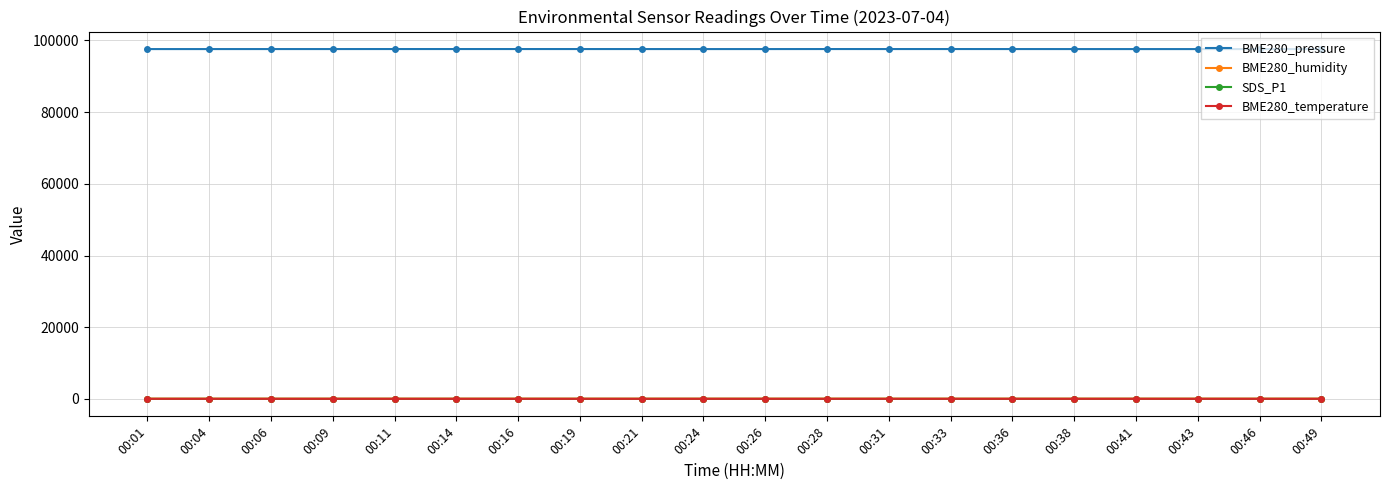

What are all the series names shown in the legend?

BME280_pressure, BME280_humidity, SDS_P1, BME280_temperature